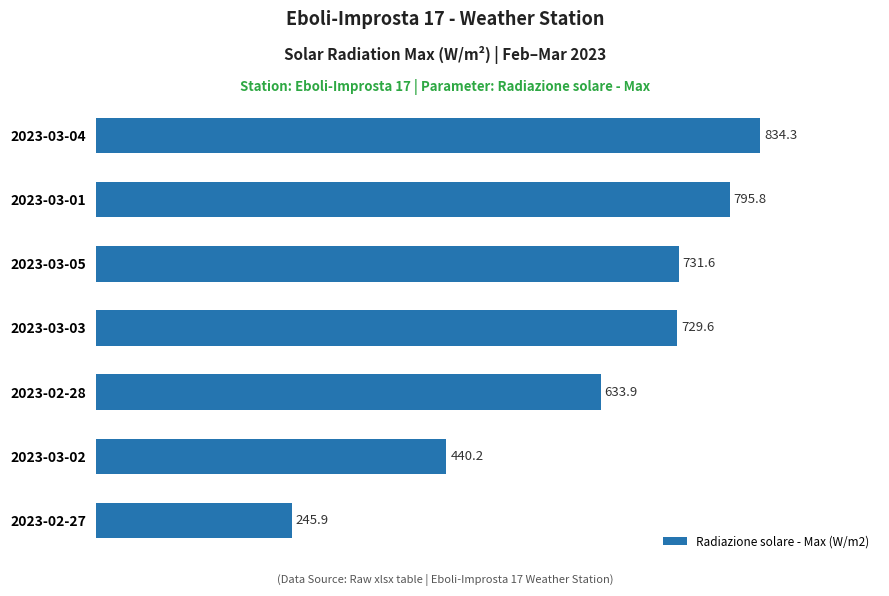

How many values exceed 729?

4